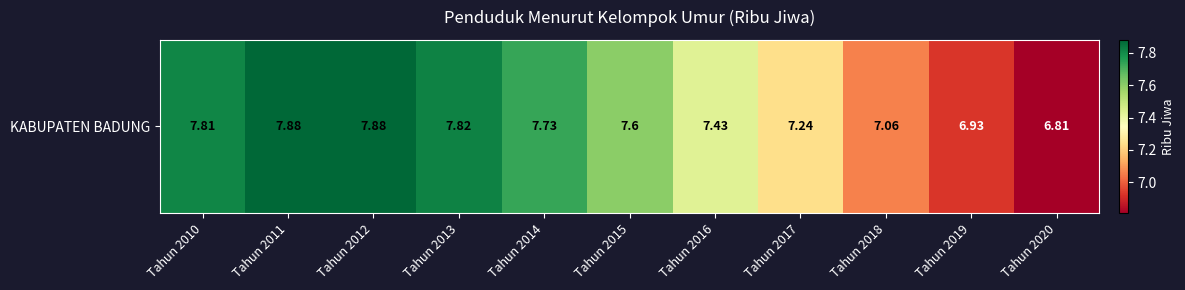

What is the difference between the second highest and second lowest values?

1.0